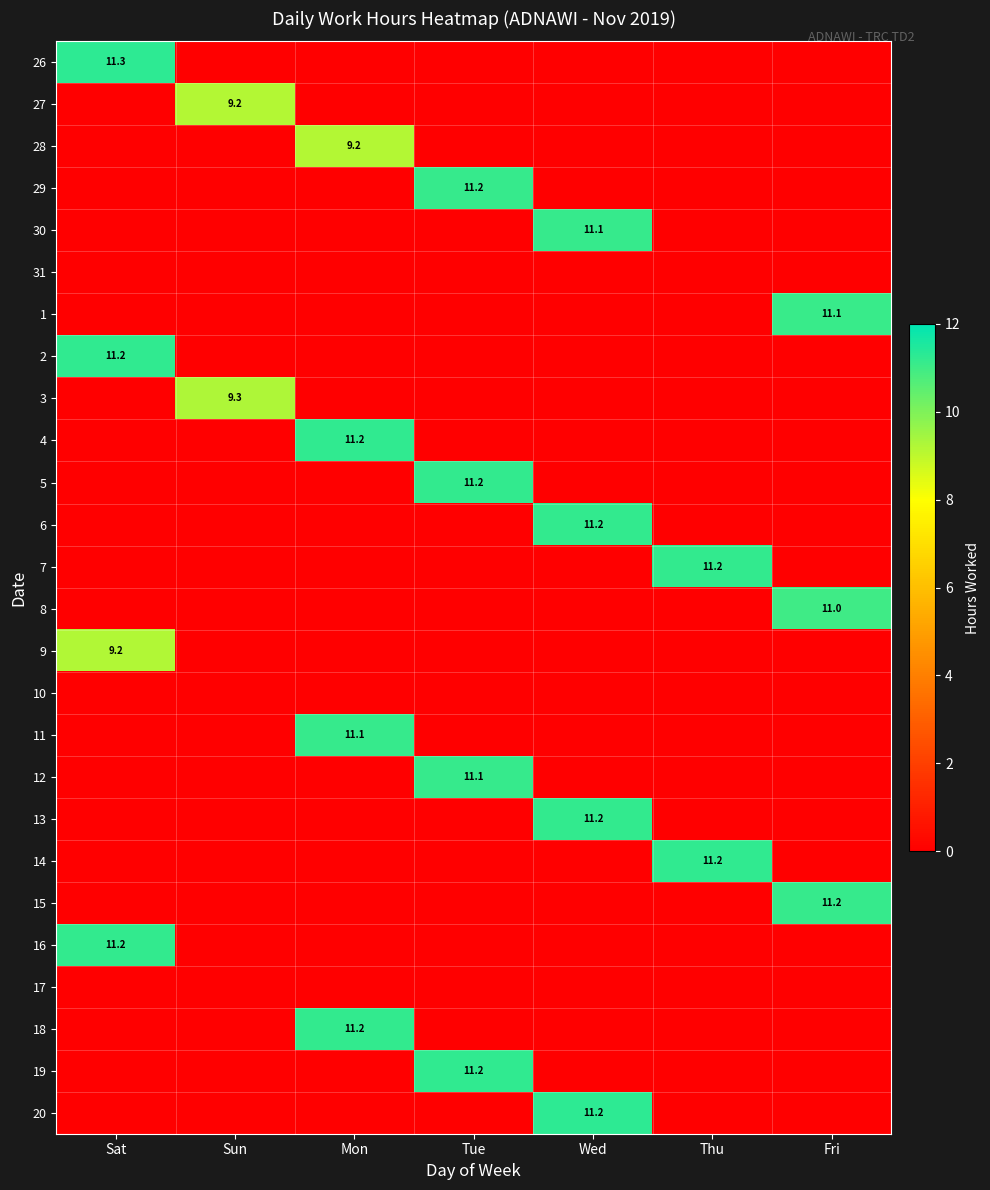

What is the difference between the maximum and second lowest values in the 6 series?

11.2